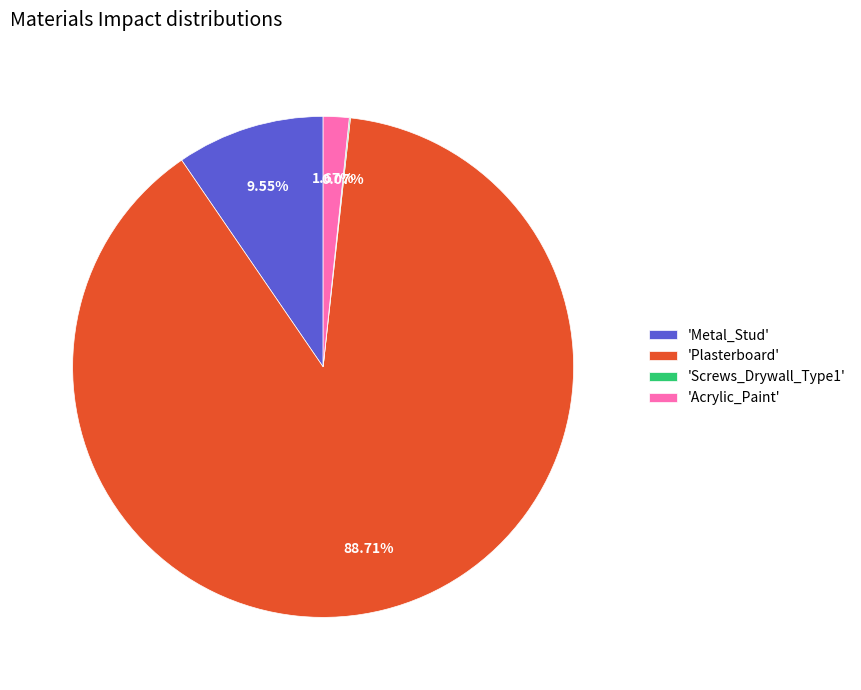

Is the sum of 'Plasterboard' and 'Acrylic_Paint' greater than half?

Yes